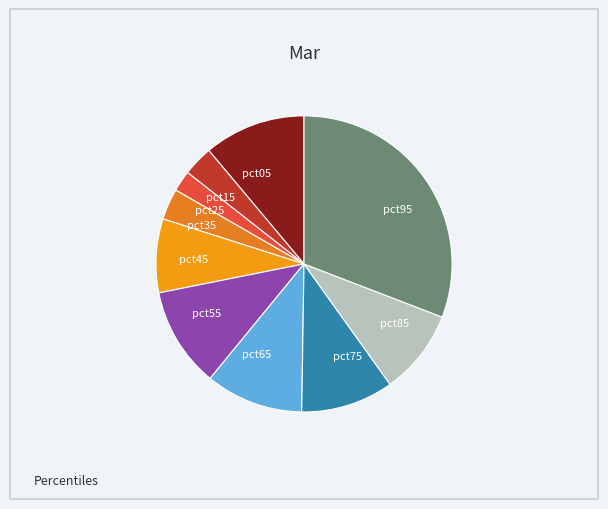

Is pct85 the majority of the pie?

No